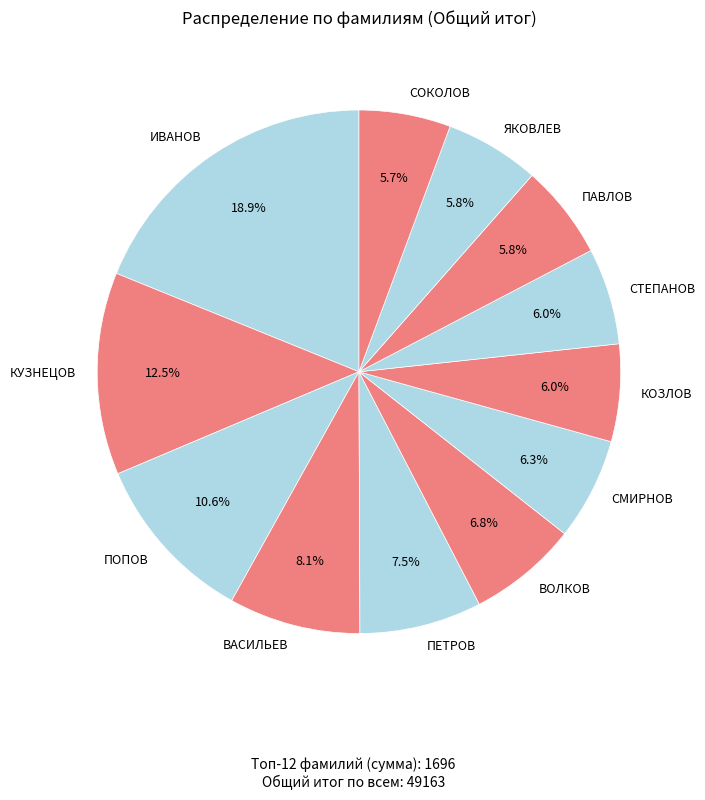

How many segments does this pie chart have?

12